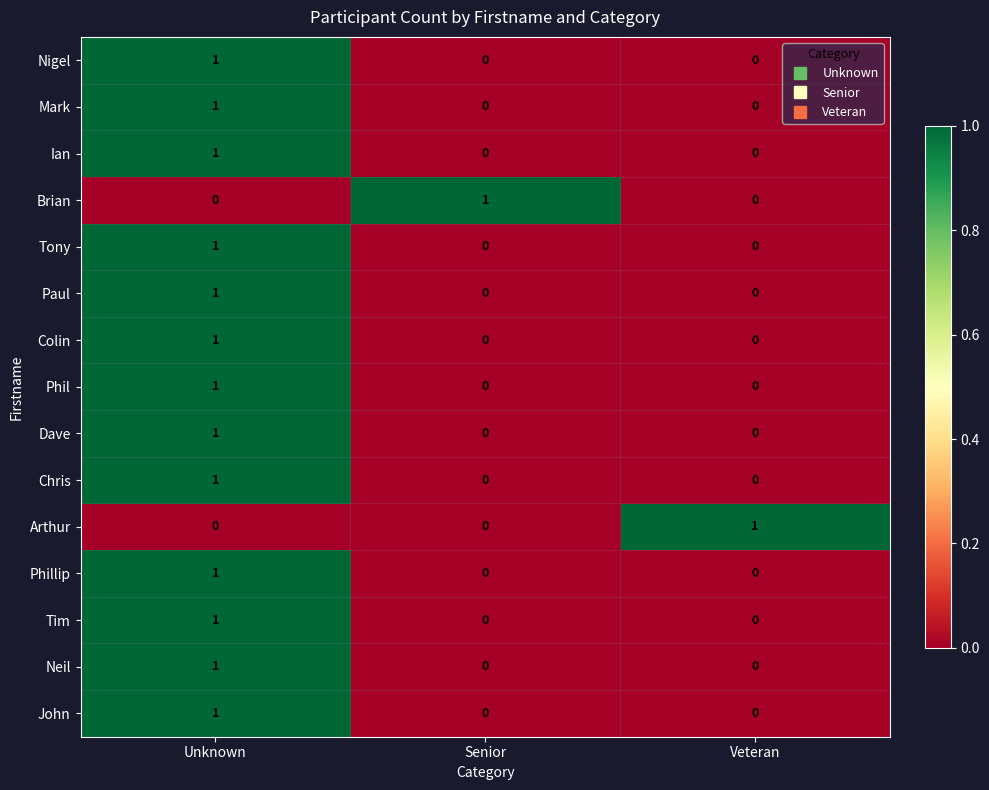

The Chris series shows 0 at Senior. True or false?

True